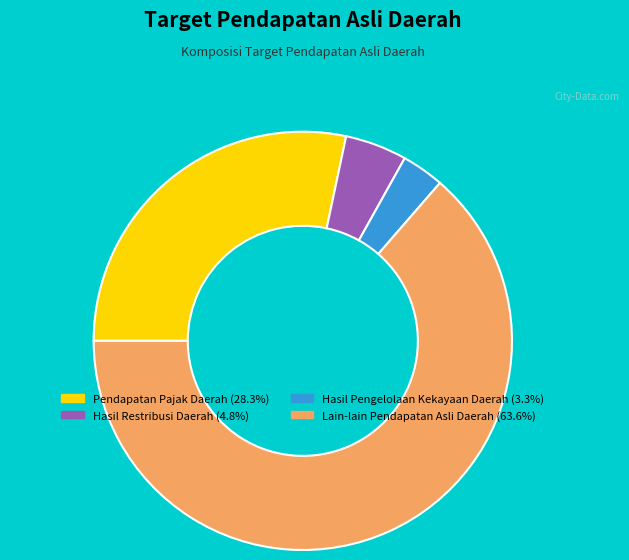

How many segments does this pie chart have?

4